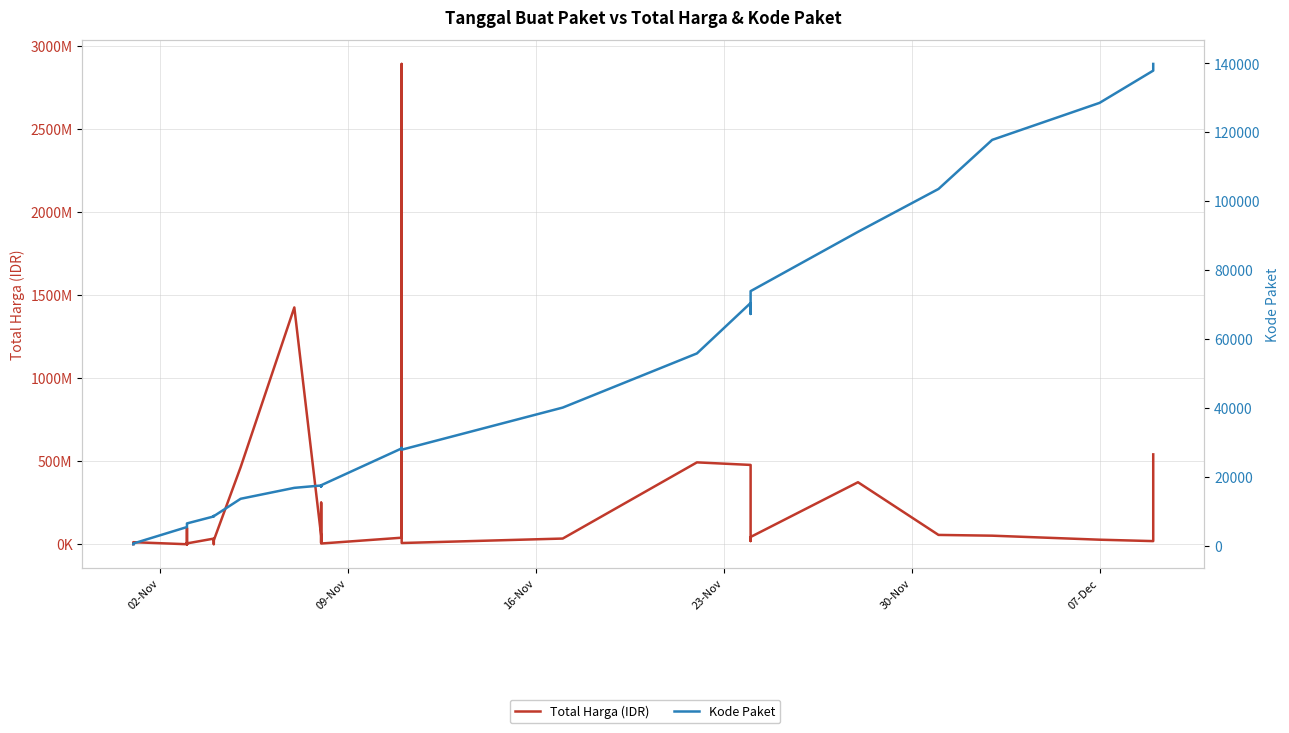

What is the sum of all Kode Paket values?

1313182